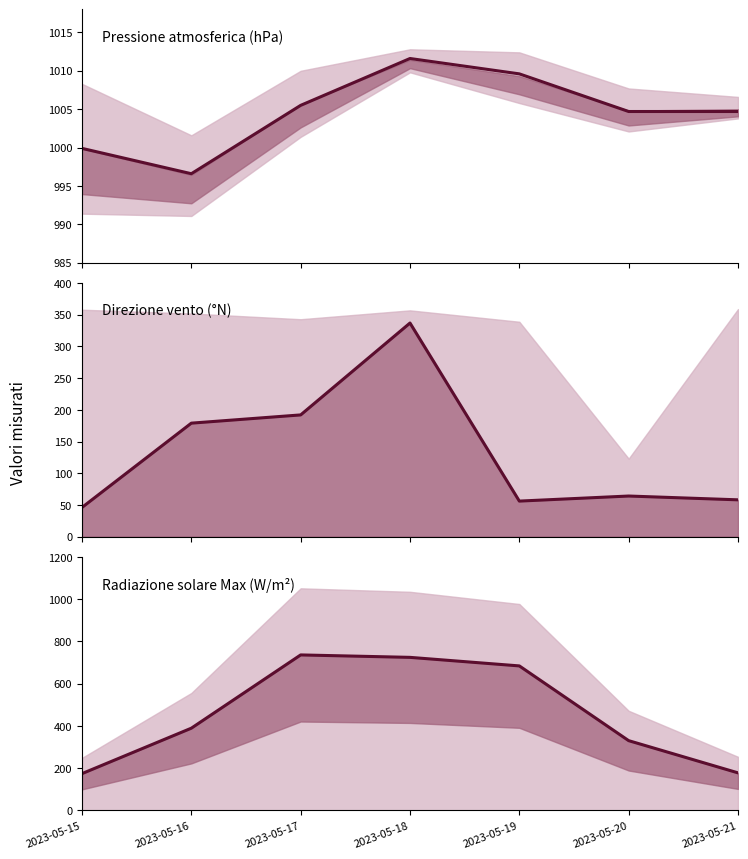

What is the spread (max minus min) of values at 2023-05-21?

946.7